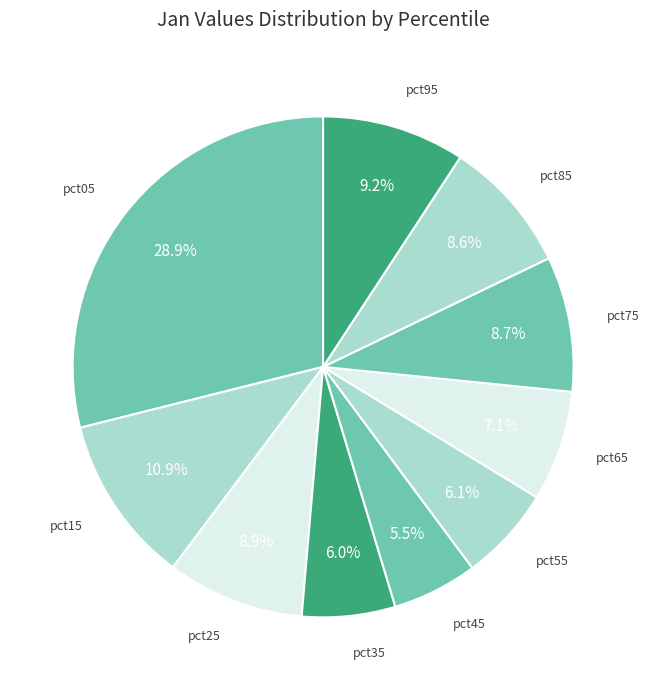

How many segments does this pie chart have?

10